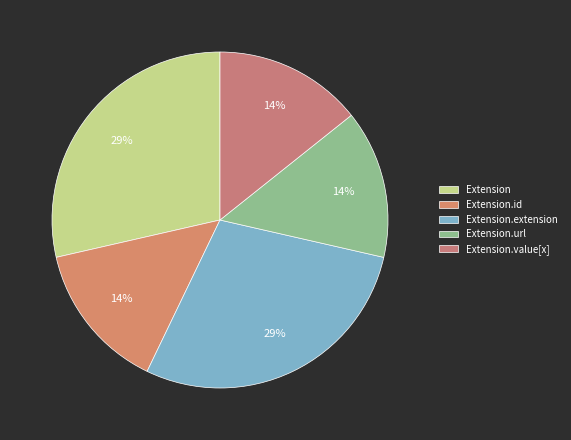

Is the sum of Extension and Extension.value[x] greater than half?

No